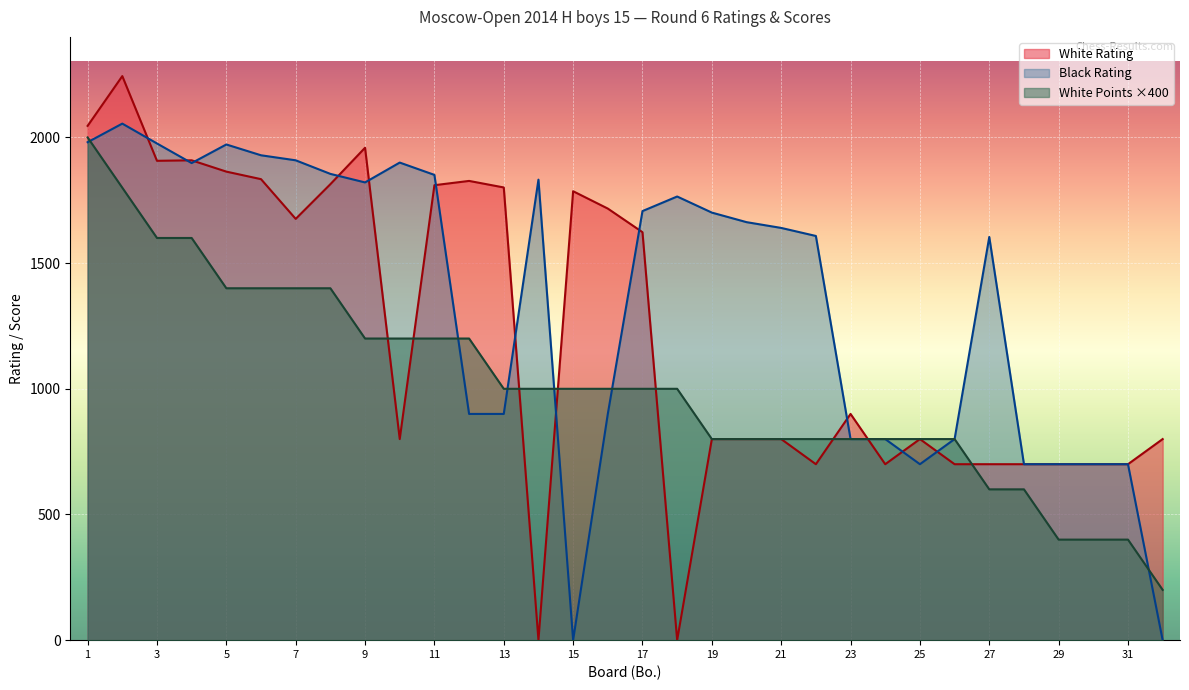

What are all the series names shown in the legend?

White Rating, Black Rating, White Points ×400